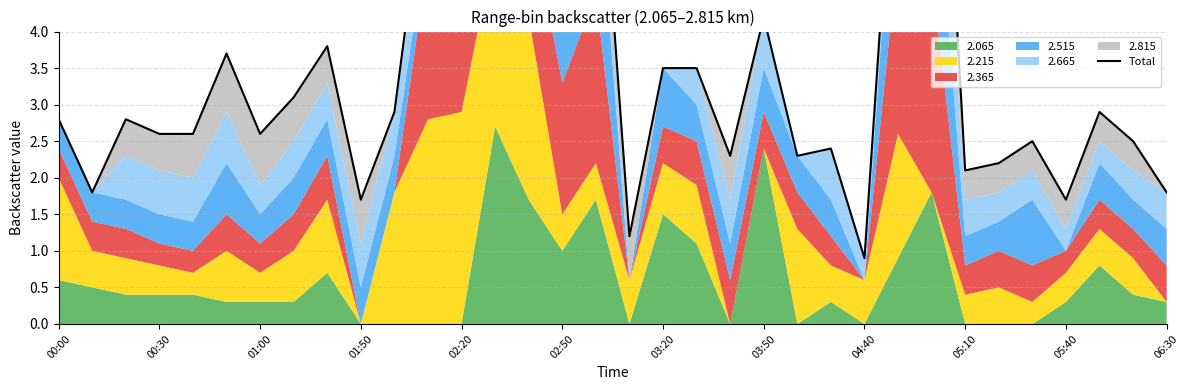

Does the chart display data point markers on the line(s)?

No